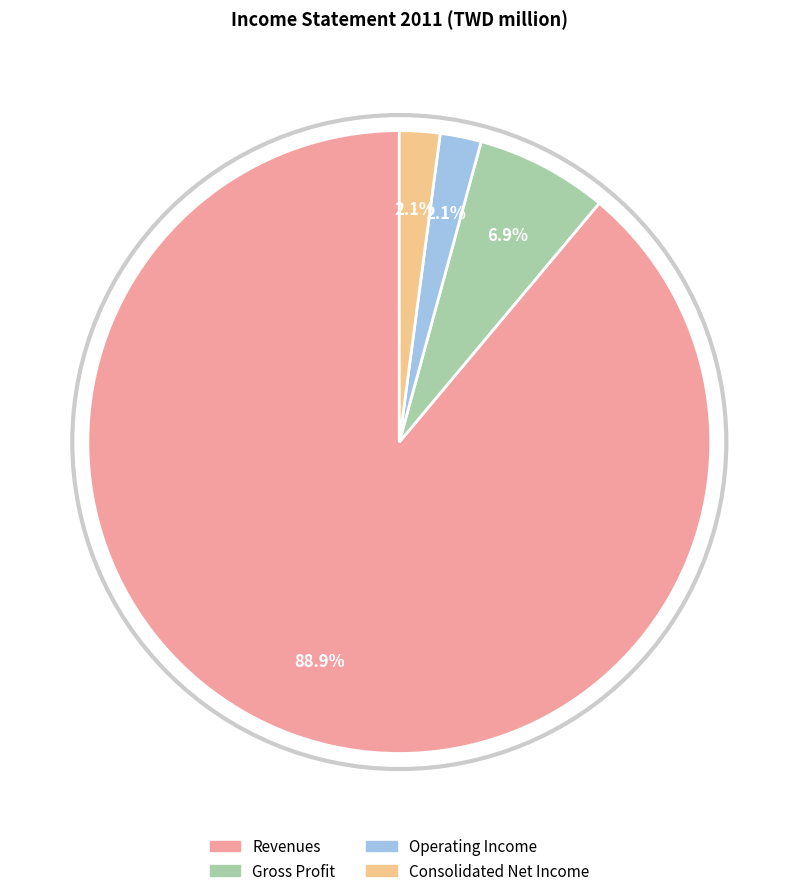

How many slices are in this pie chart?

4